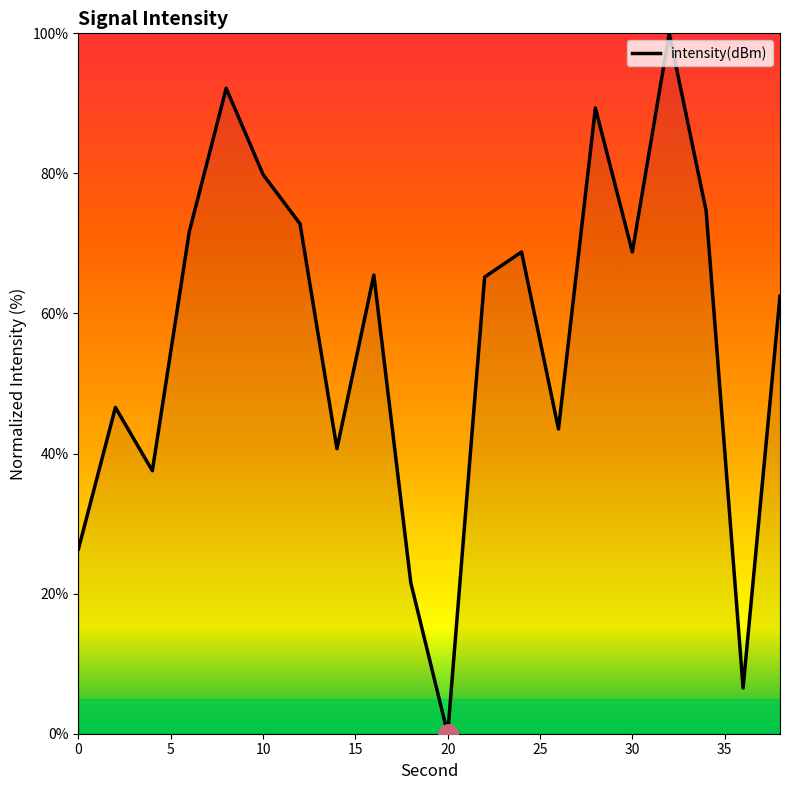

How many positive values are there?

19